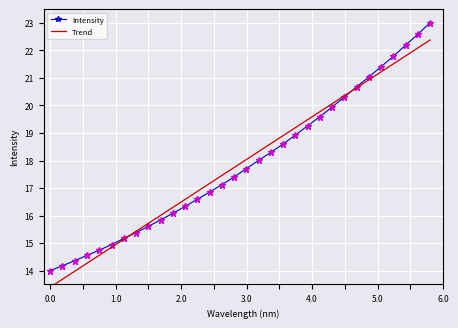

How many lines are shown in the chart?

2